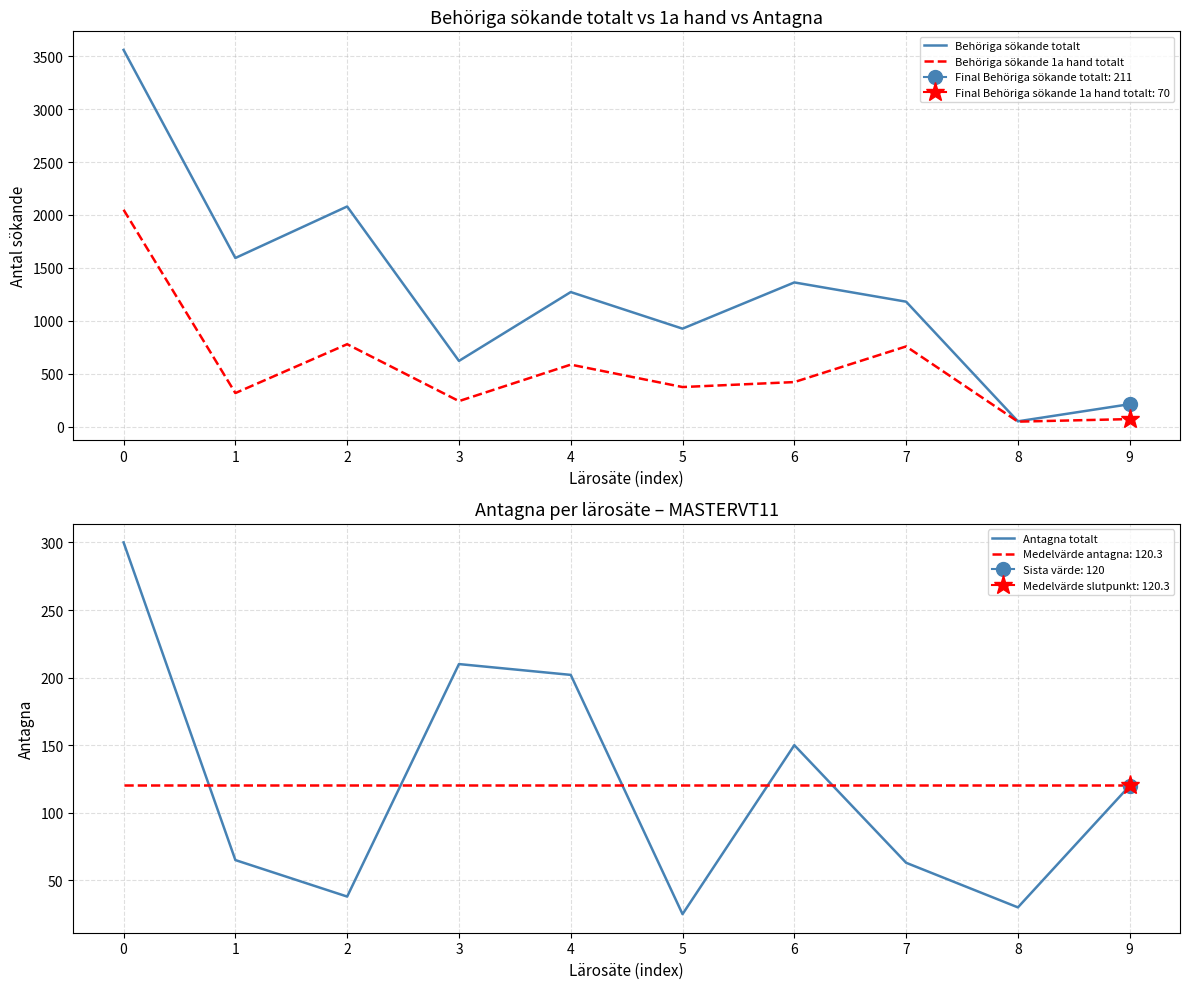

Where is the first local minimum for Antagna totalt?

2